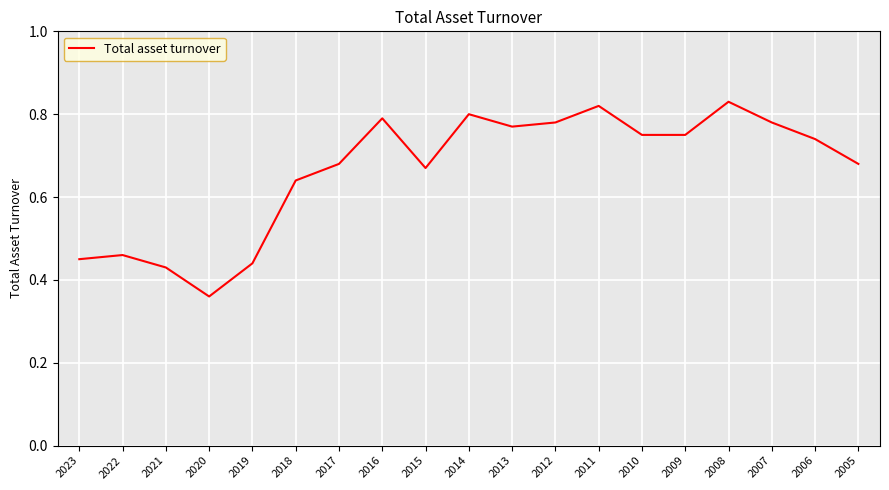

Between 2021 and 2013, which is larger?

2013